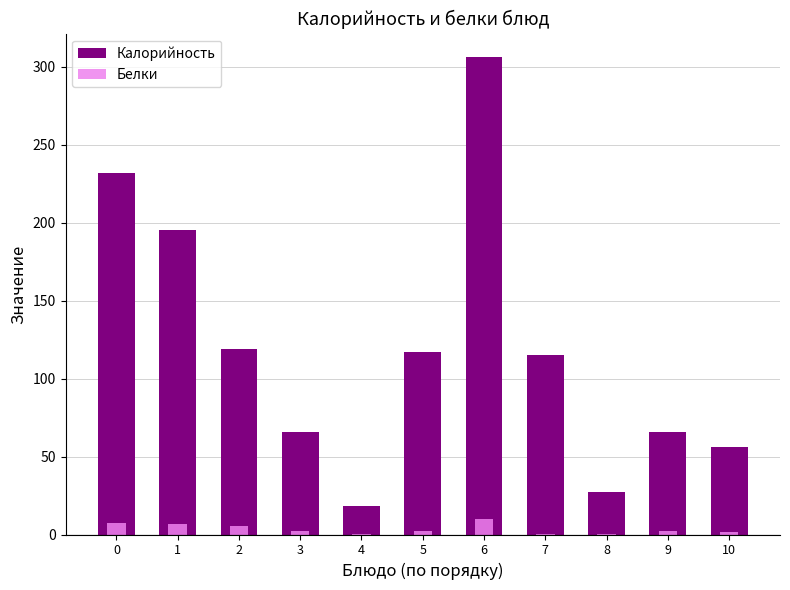

Which series has the widest spread of values?

Калорийность